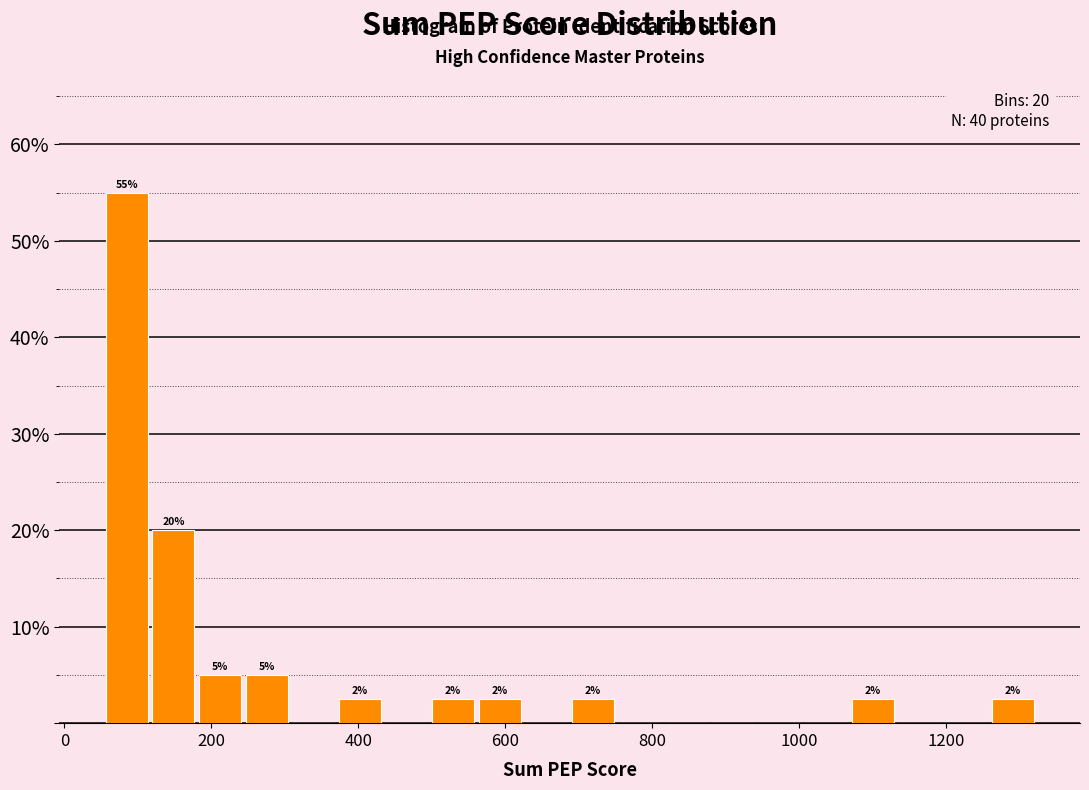

Around what value on the x-axis is the tallest bar? Give the approximate position of its centre, as read against the axis.

80